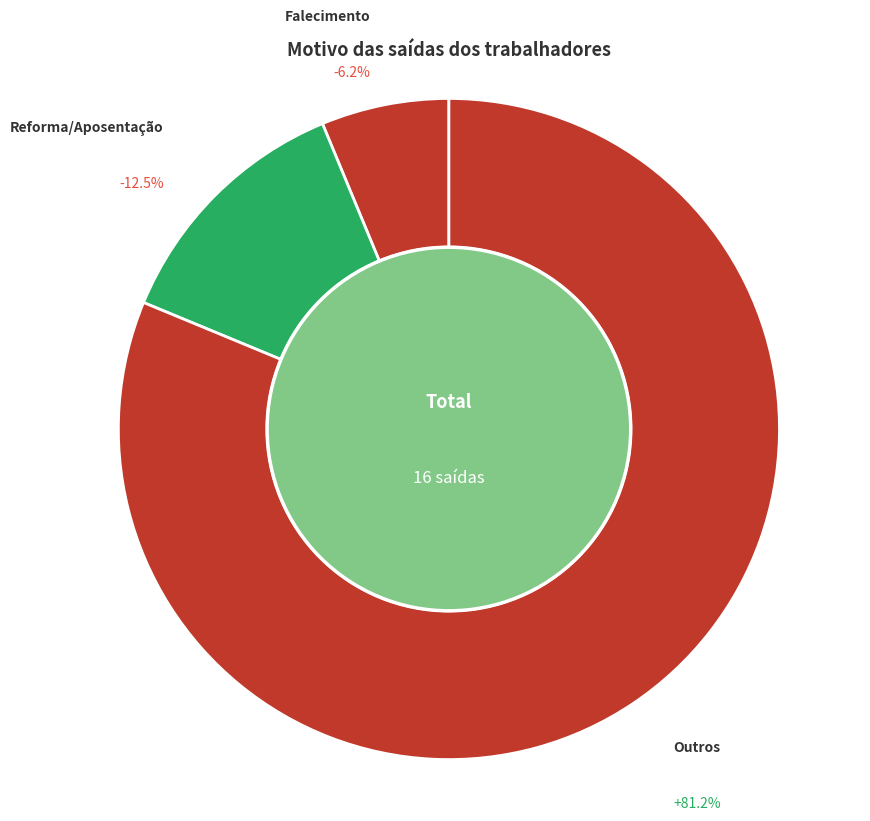

True or false: Revogação accounts for 0% of the total.

True